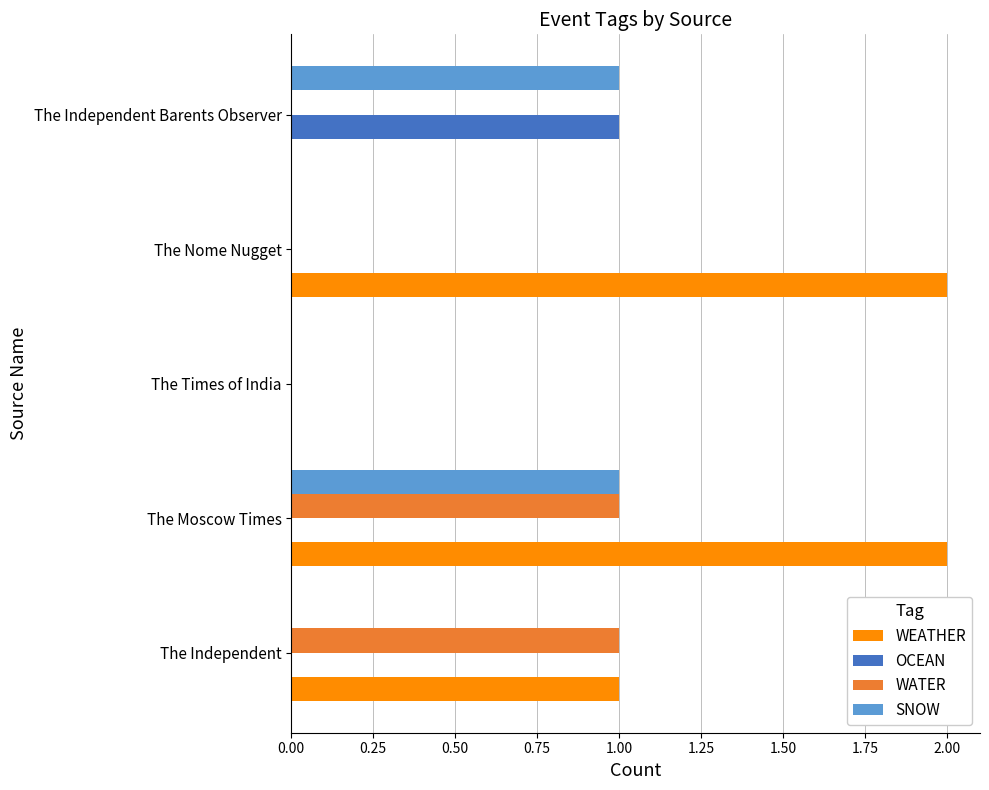

Which series has the largest total across all categories?

WEATHER